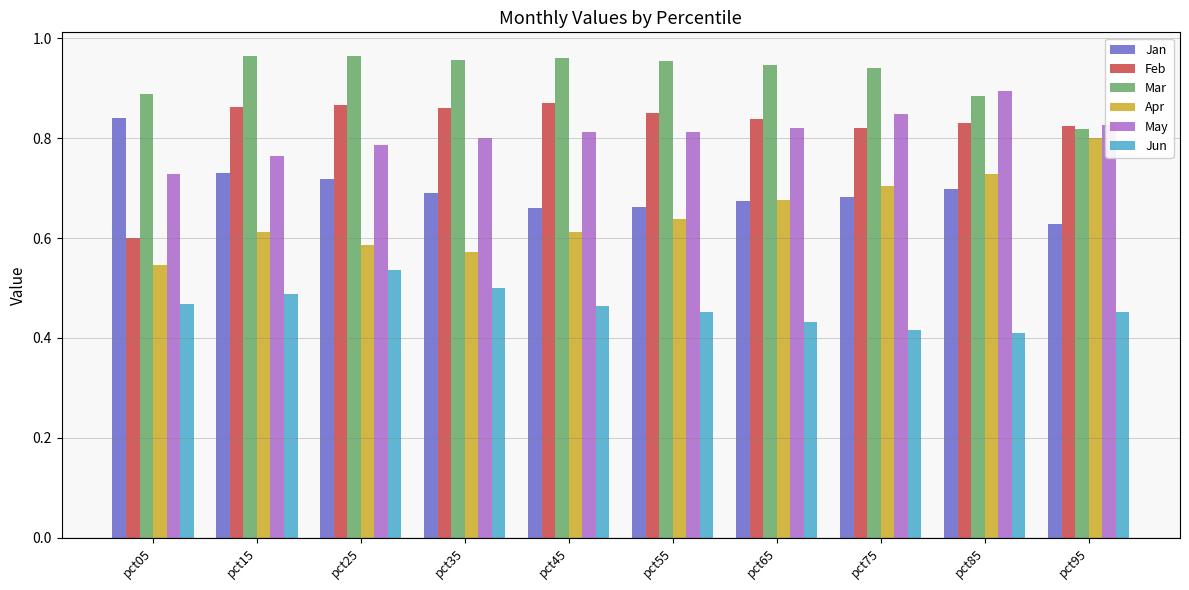

How many distinct data groups are displayed?

6